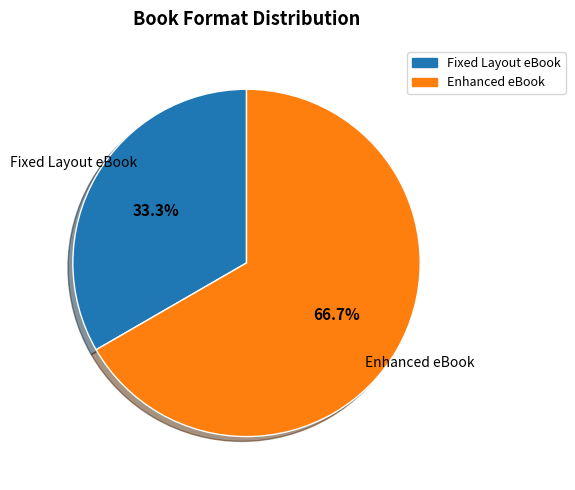

What percentage is the Enhanced eBook slice, to the nearest percent?

67%